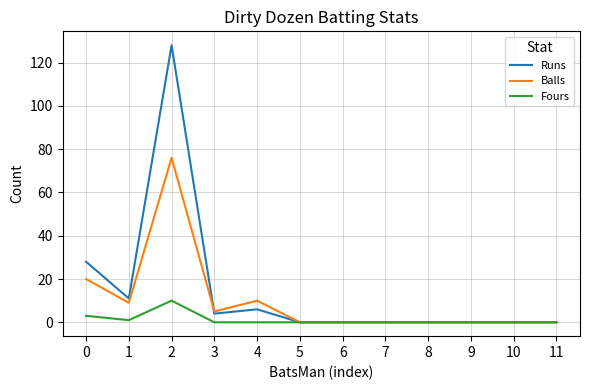

Is the value of Fours at 0 greater than the value of Balls at 11?

Yes